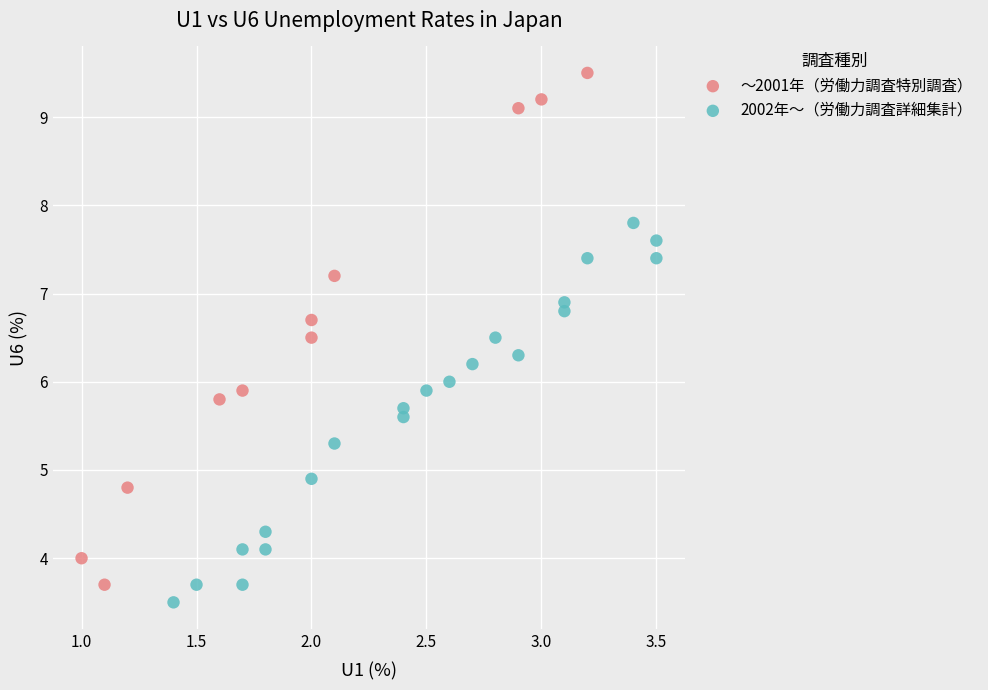

What are all the series names shown in the legend?

～2001年（労働力調査特別調査）, 2002年～（労働力調査詳細集計）